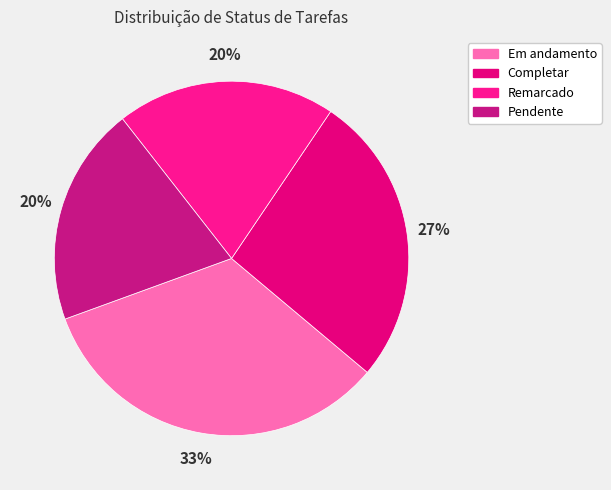

What percentage is the Em andamento slice, to the nearest percent?

33%